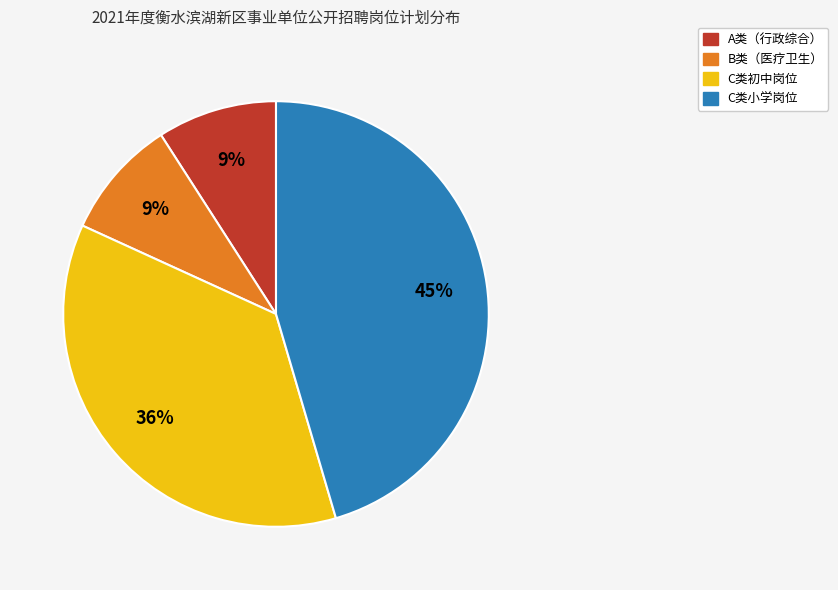

Is there any slice that represents more than half of the pie?

No